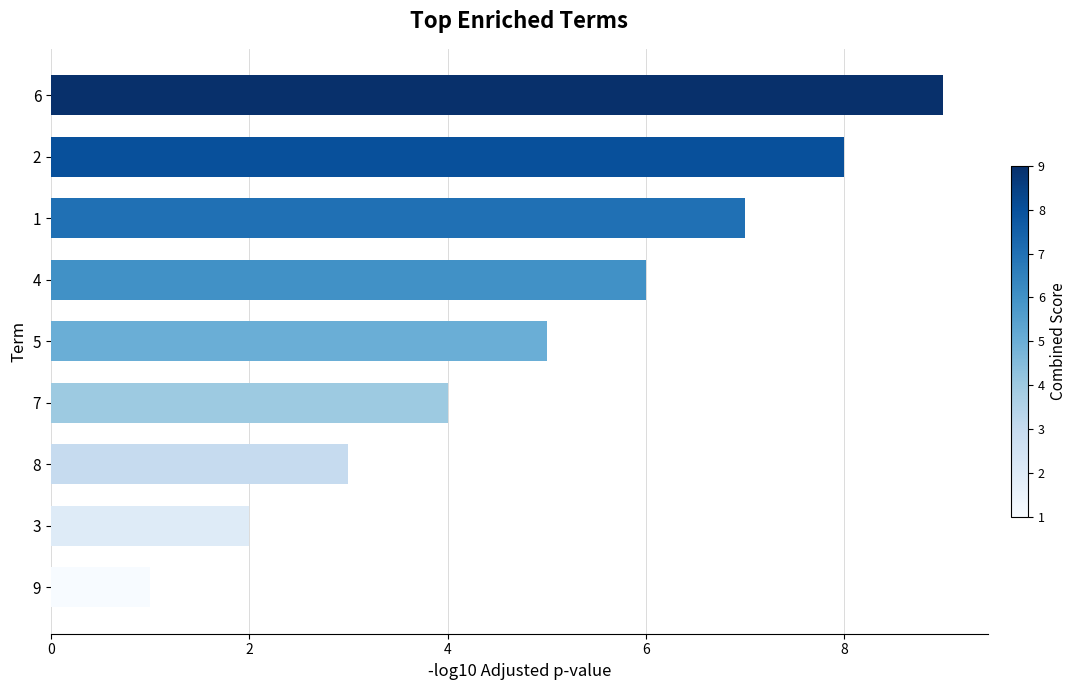

What is the difference between the second highest and minimum values?

7